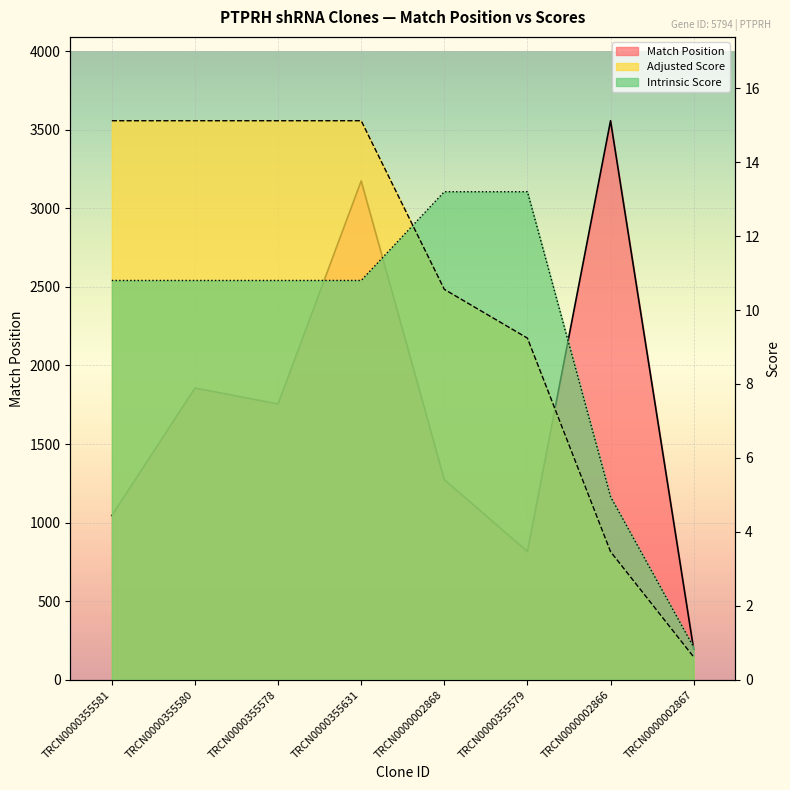

What is the difference between the highest and lowest values at TRCN0000355579?

806.8